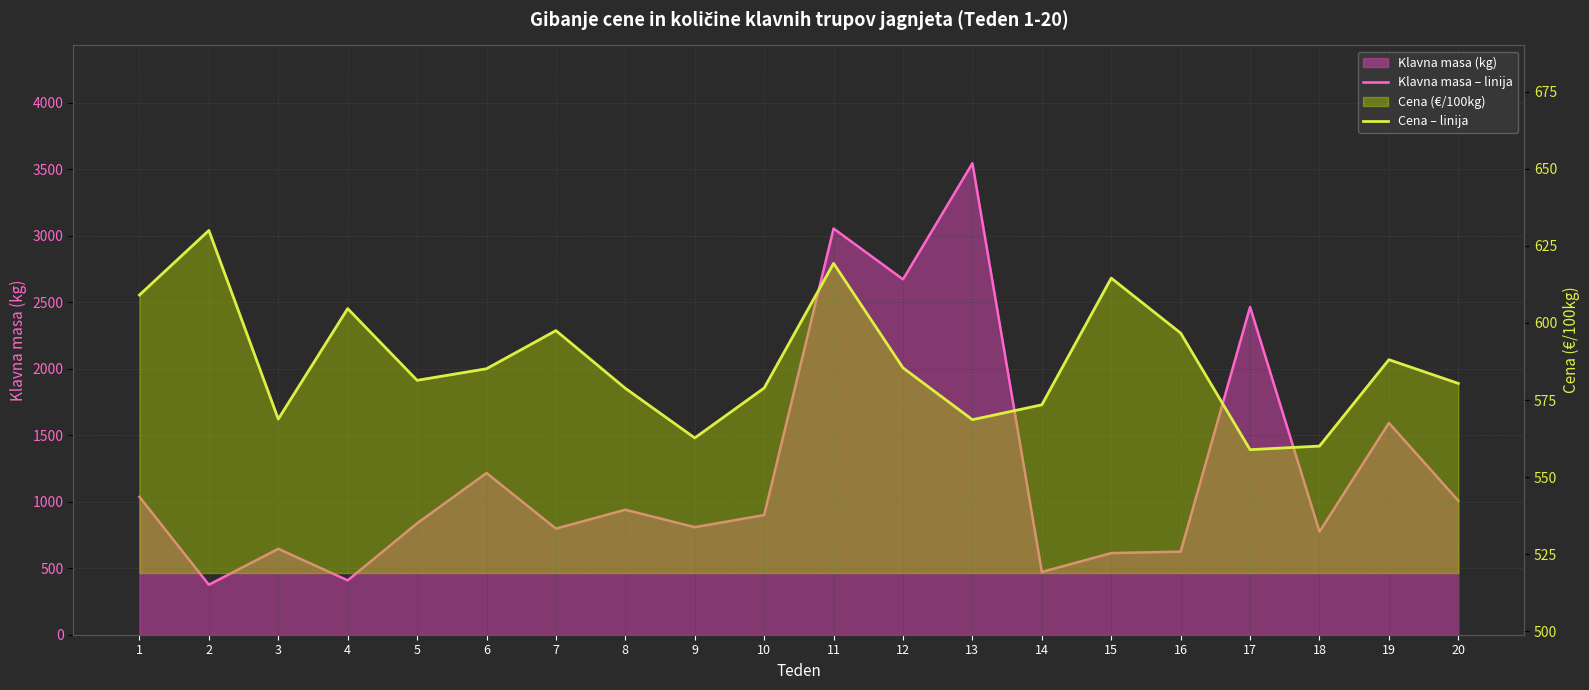

What is the value of the Klavna masa – linija point at the 7th from the left?

798.0